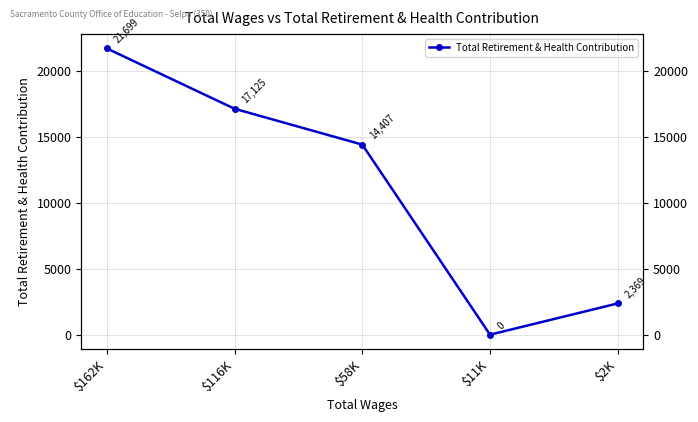

What is the difference between the values at $162K and $58K?

7292